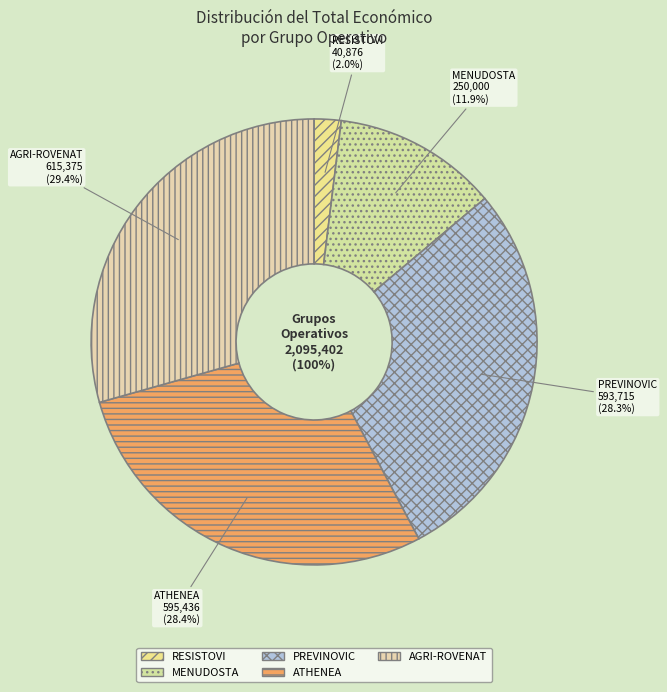

To the nearest percent, what percentage of the pie is ATHENEA?

28%